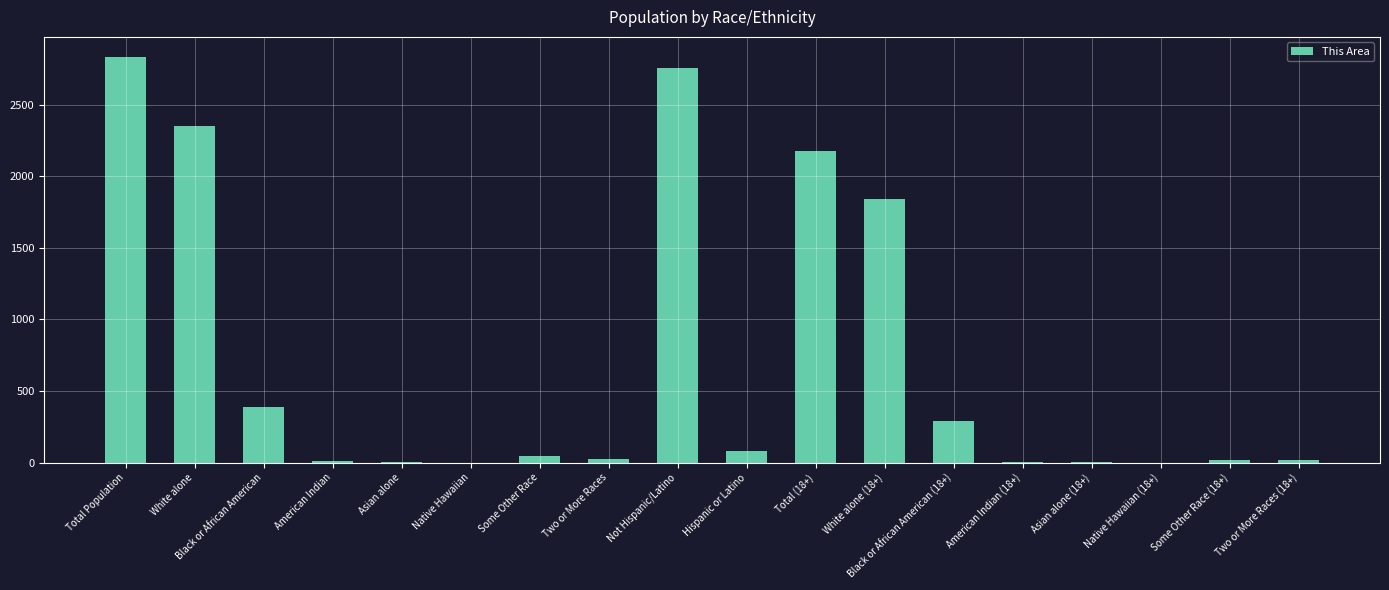

Which label corresponds to the largest value in the chart?

Total Population